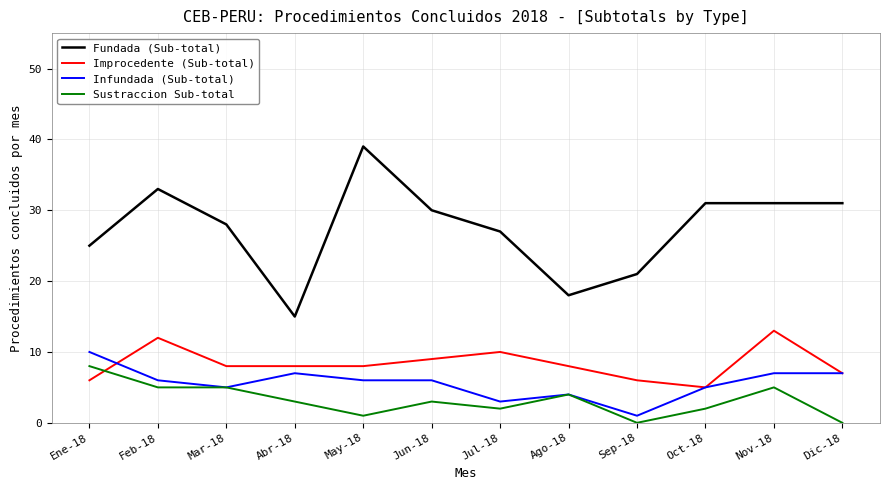

The value of Fundada (Sub-total) at Dic-18 is 31. True or false?

True